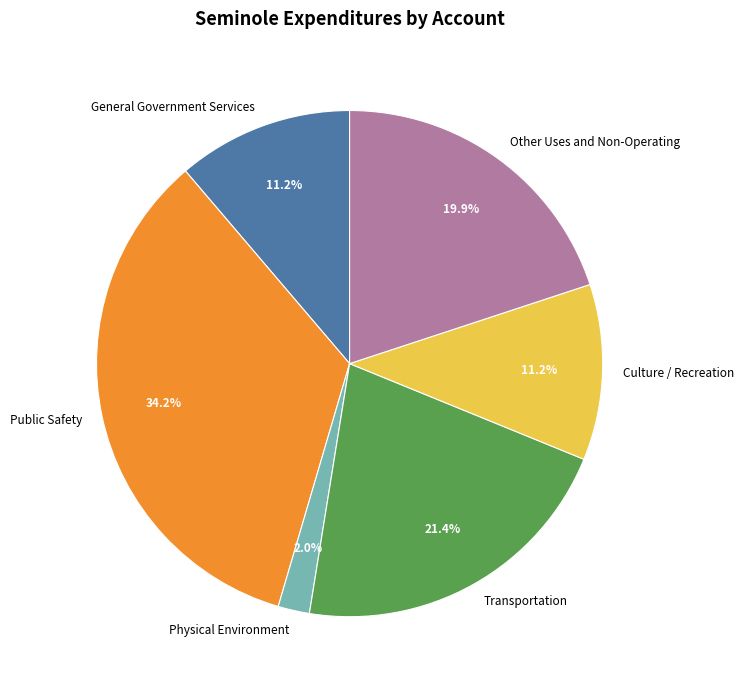

Is there any slice that represents more than half of the pie?

No